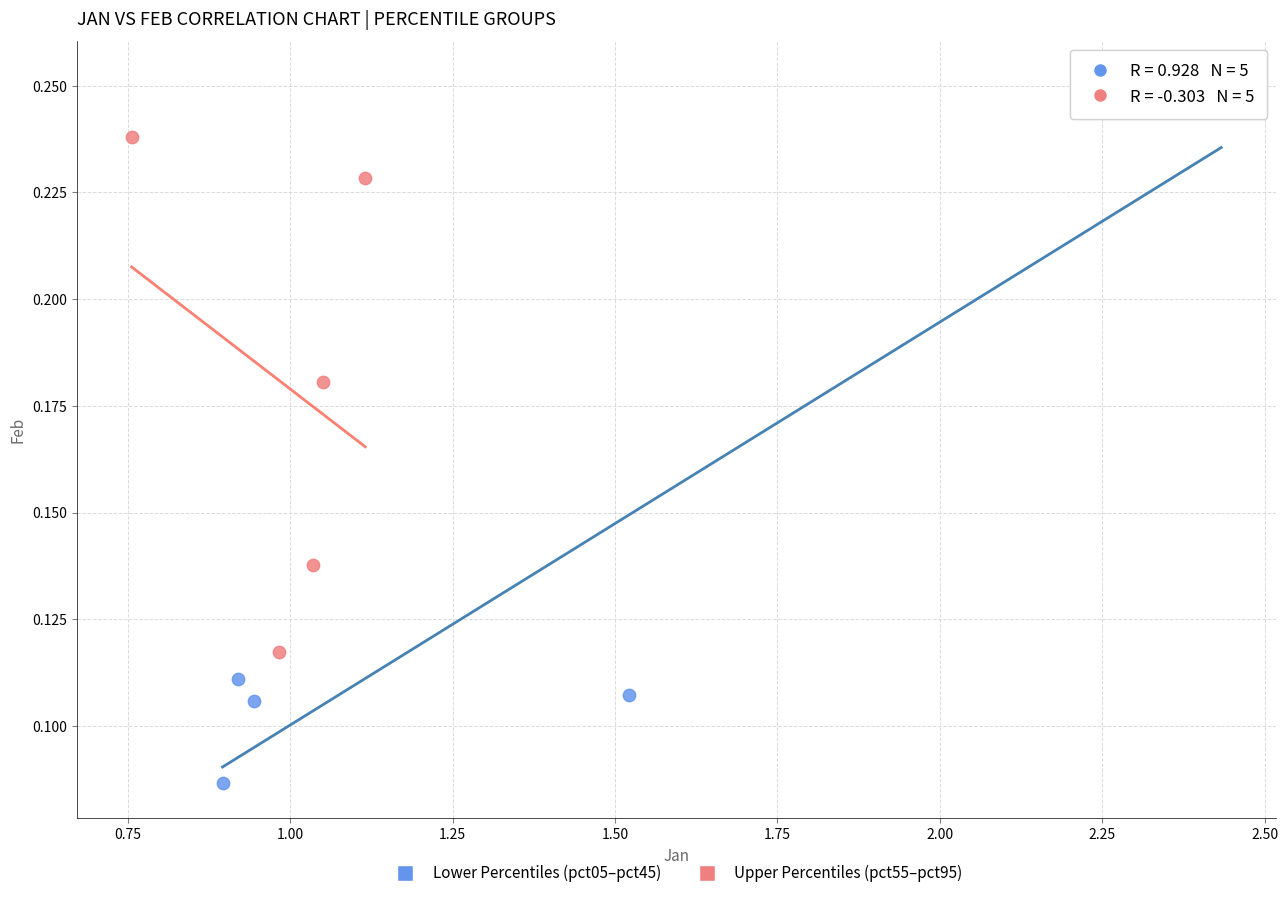

Which series has the largest Y range (max minus min)?

Lower Percentiles (pct05–pct45)